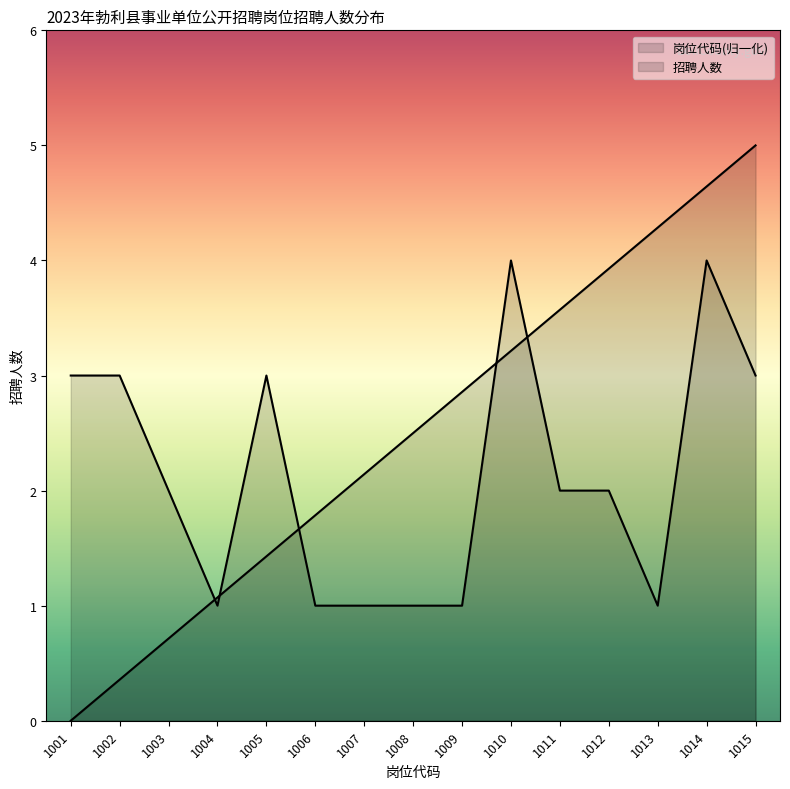

How many series are shown in this chart?

2